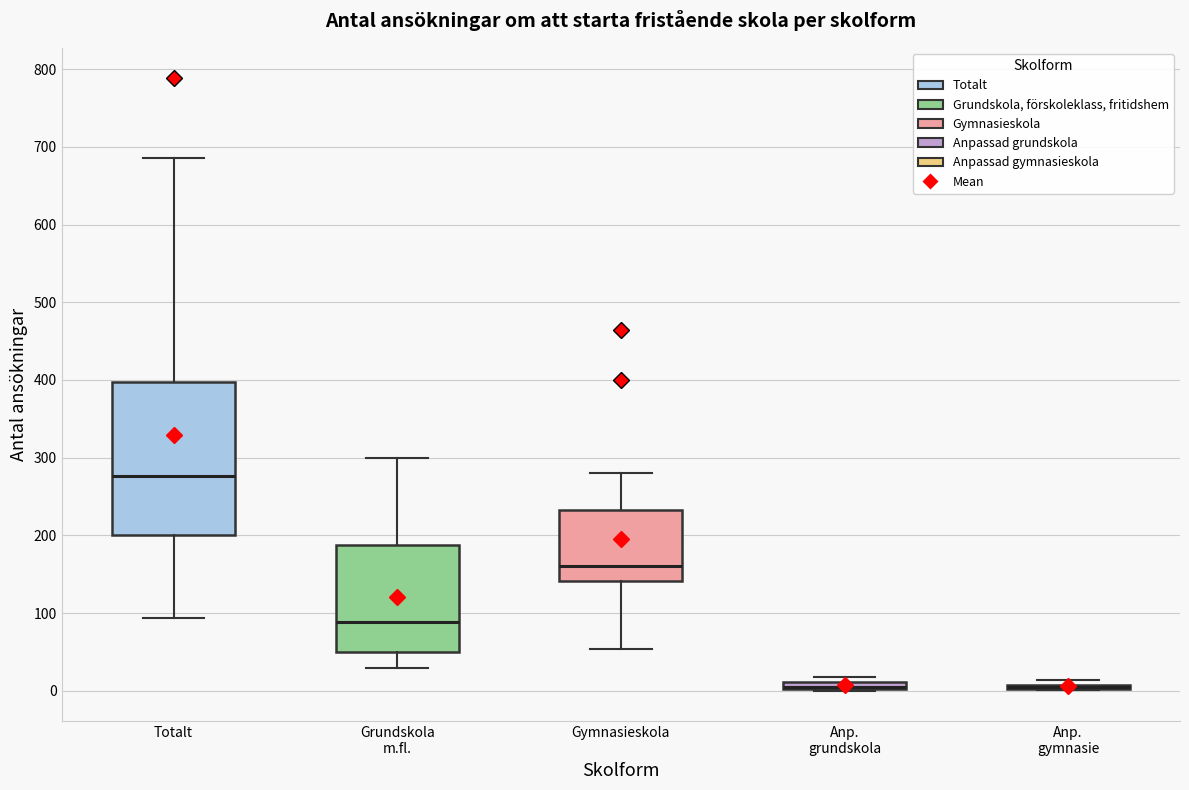

Comparing the boxes themselves (not the whiskers), which one is the tallest?

Totalt